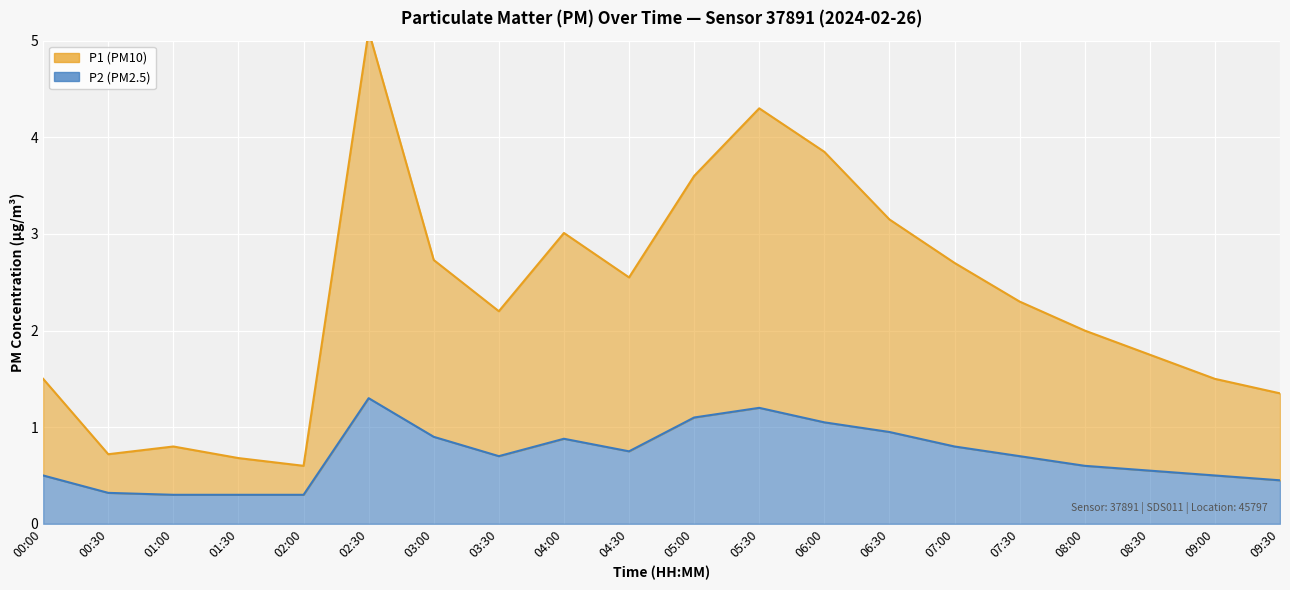

What is the label of the 16th point from the right?

02:00